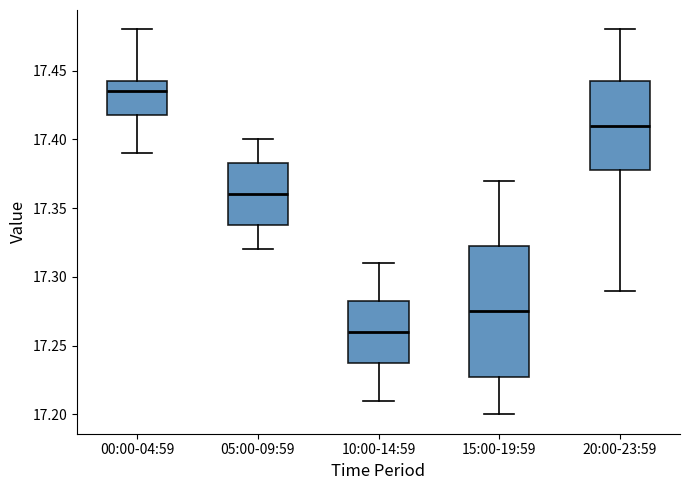

Which box is the tallest, from its lower edge to its upper edge?

15:00-19:59